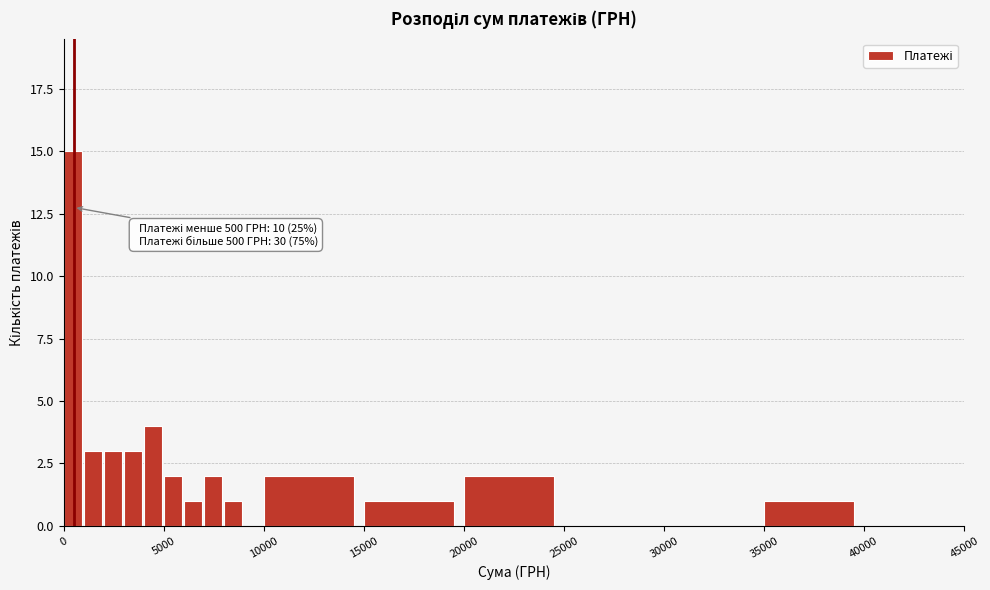

Around what value on the x-axis is the tallest bar? Give the approximate position of its centre, as read against the axis.

500